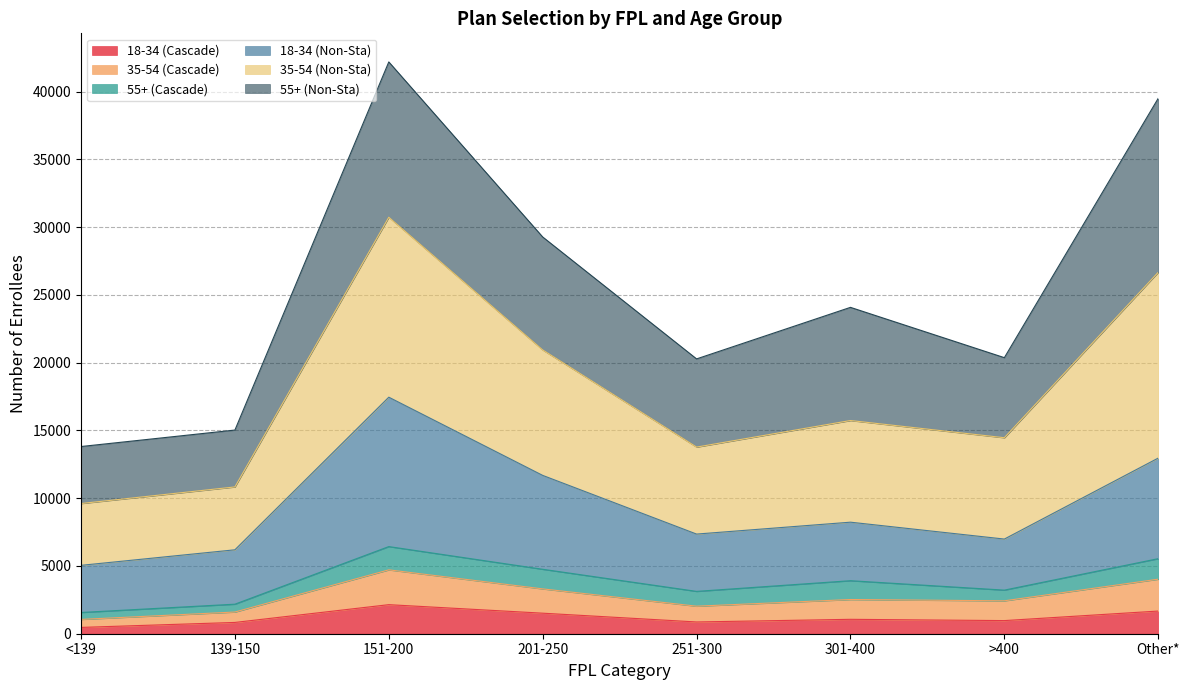

What is the label of the 1st point from the right?

Other*